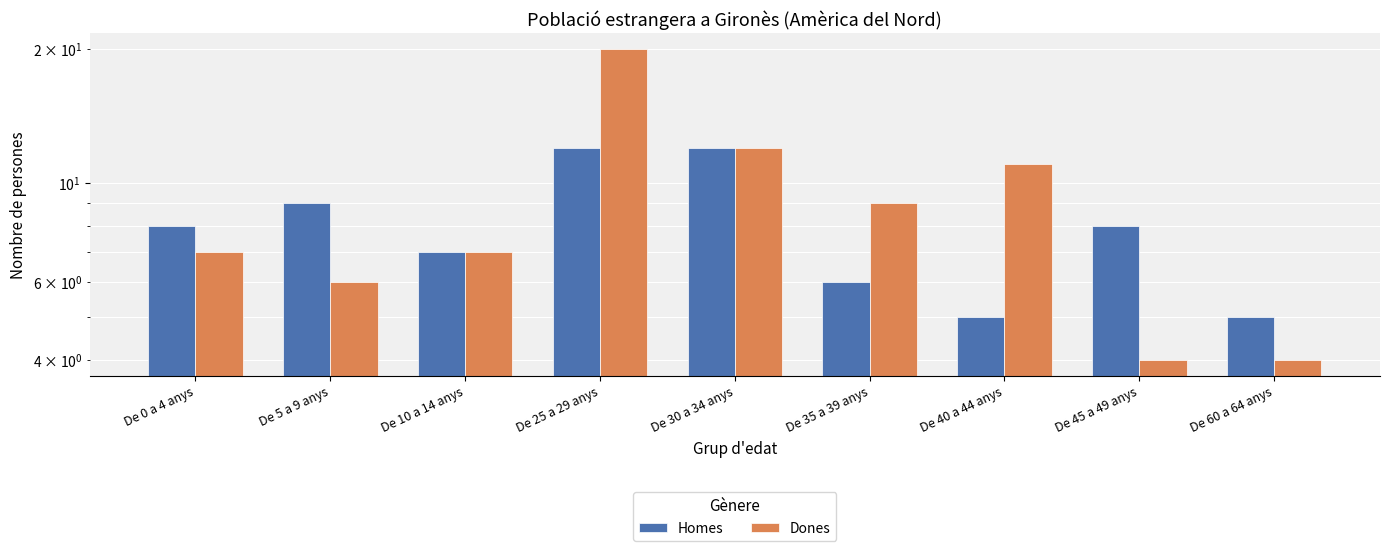

Reading right to left, transcribe all the data shown in this chart.

Homes: De 60 a 64 anys=5	De 45 a 49 anys=8	De 40 a 44 anys=5	De 35 a 39 anys=6	De 30 a 34 anys=12	De 25 a 29 anys=12	De 10 a 14 anys=7	De 5 a 9 anys=9	De 0 a 4 anys=8
Dones: De 60 a 64 anys=4	De 45 a 49 anys=4	De 40 a 44 anys=11	De 35 a 39 anys=9	De 30 a 34 anys=12	De 25 a 29 anys=20	De 10 a 14 anys=7	De 5 a 9 anys=6	De 0 a 4 anys=7